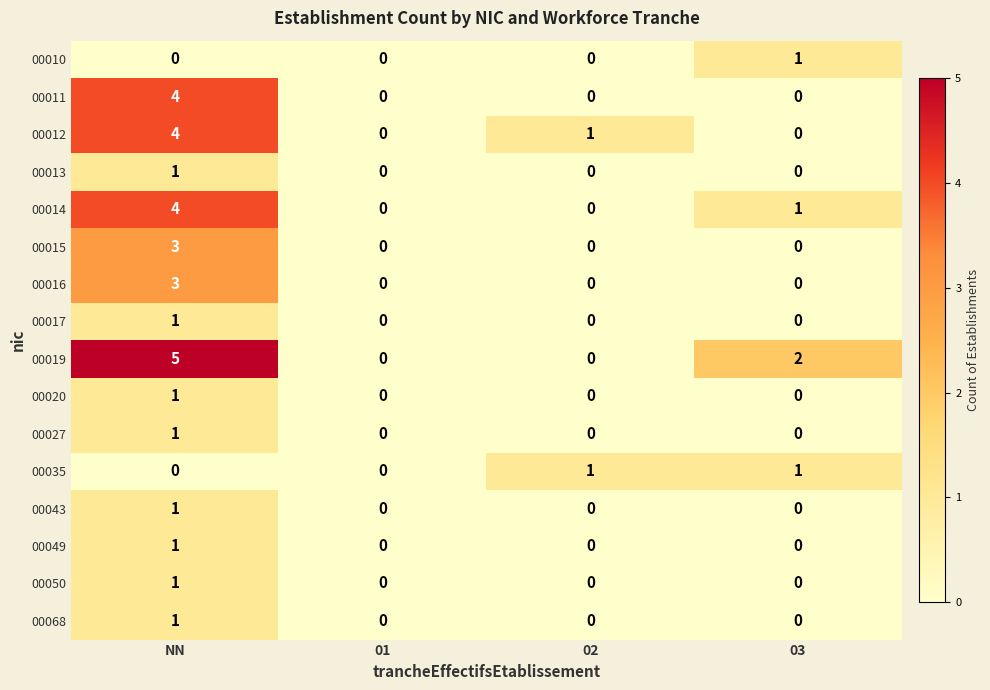

What is the sum of the 00016 values at 01 and NN?

3